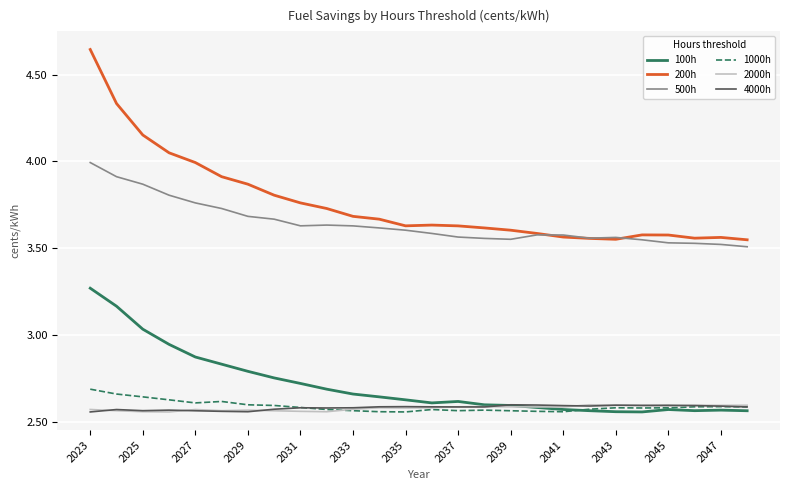

Which series has the largest total across all categories?

200h